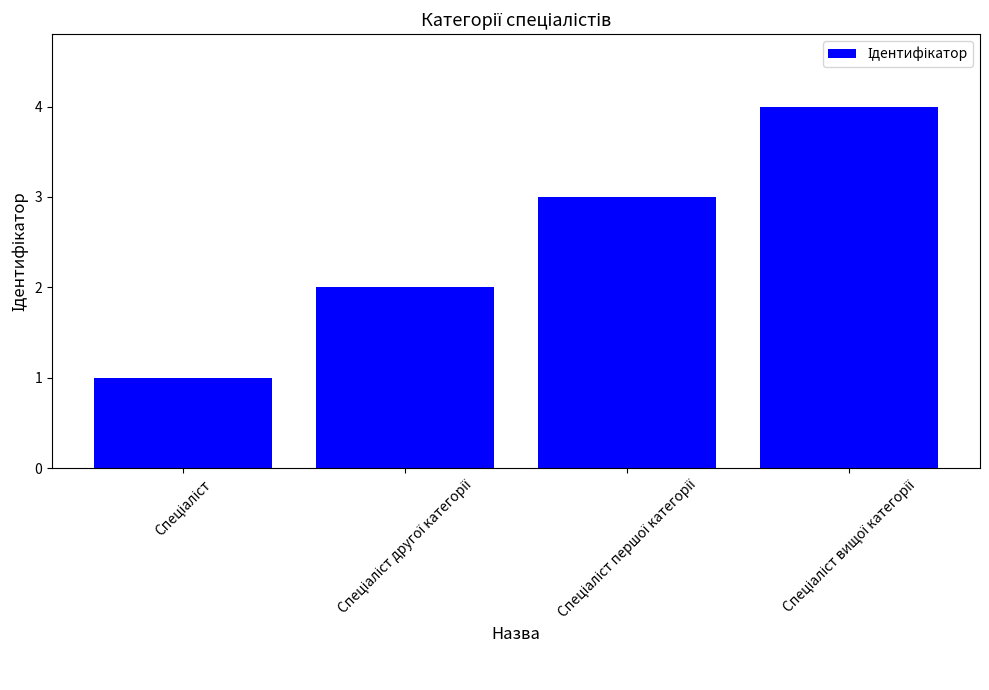

What is the sum of all values?

10